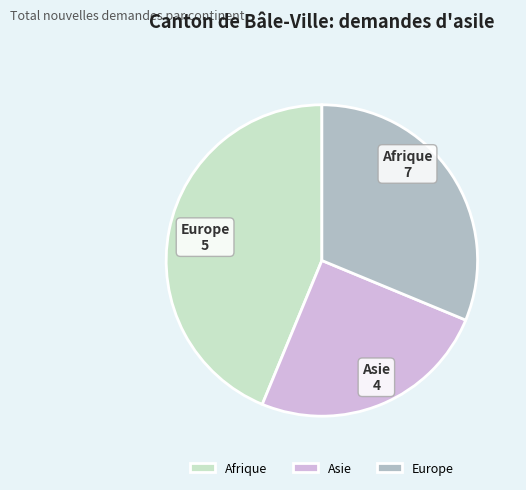

The Afrique slice represents 35% of the pie. True or false?

False